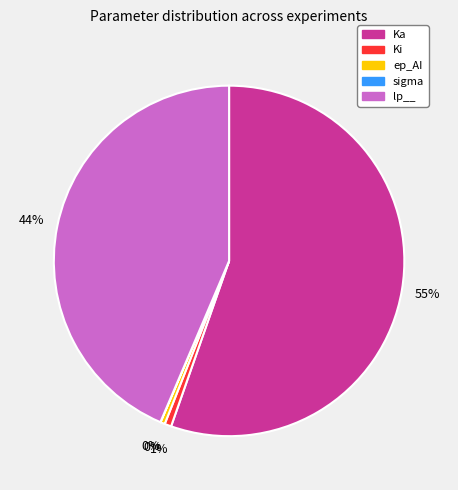

True or false: ep_AI accounts for 6% of the total.

False